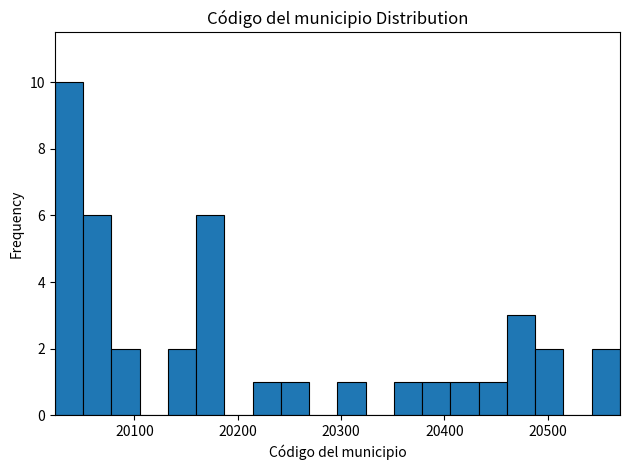

Read against the x-axis, roughly where is the centre of the tallest bar?

20040